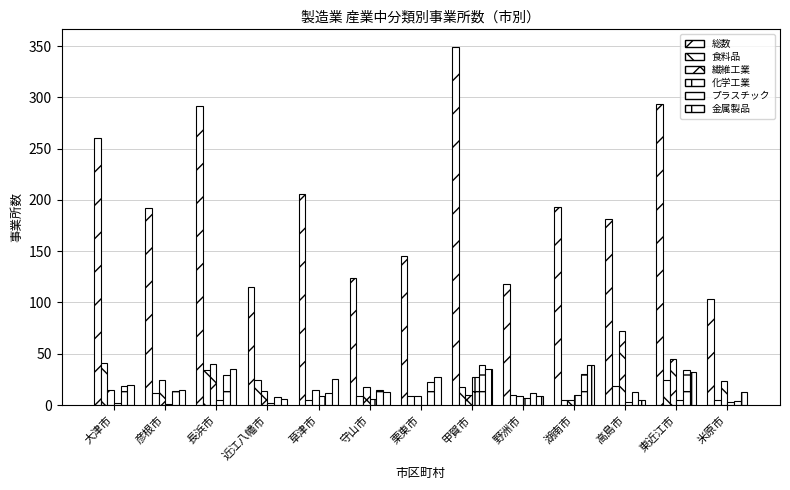

Is it true that 繊維工業 equals 23 at 大津市?

False